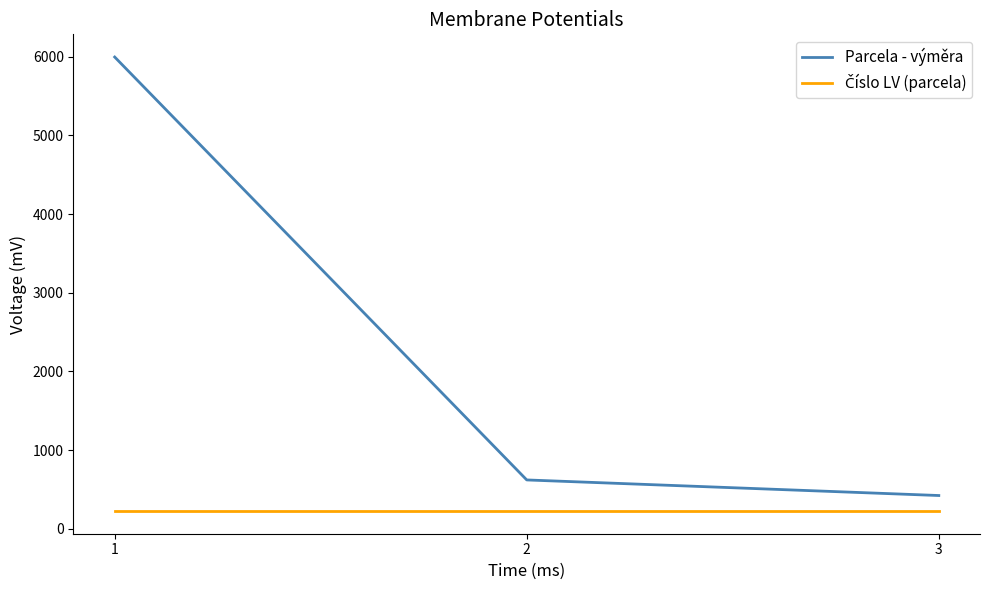

Rank the categories by Parcela - výměra value from lowest to highest.

3, 2, 1